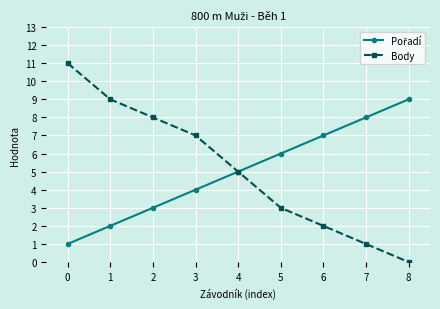

True or false: Body has more than 1 points higher than both neighbors.

False